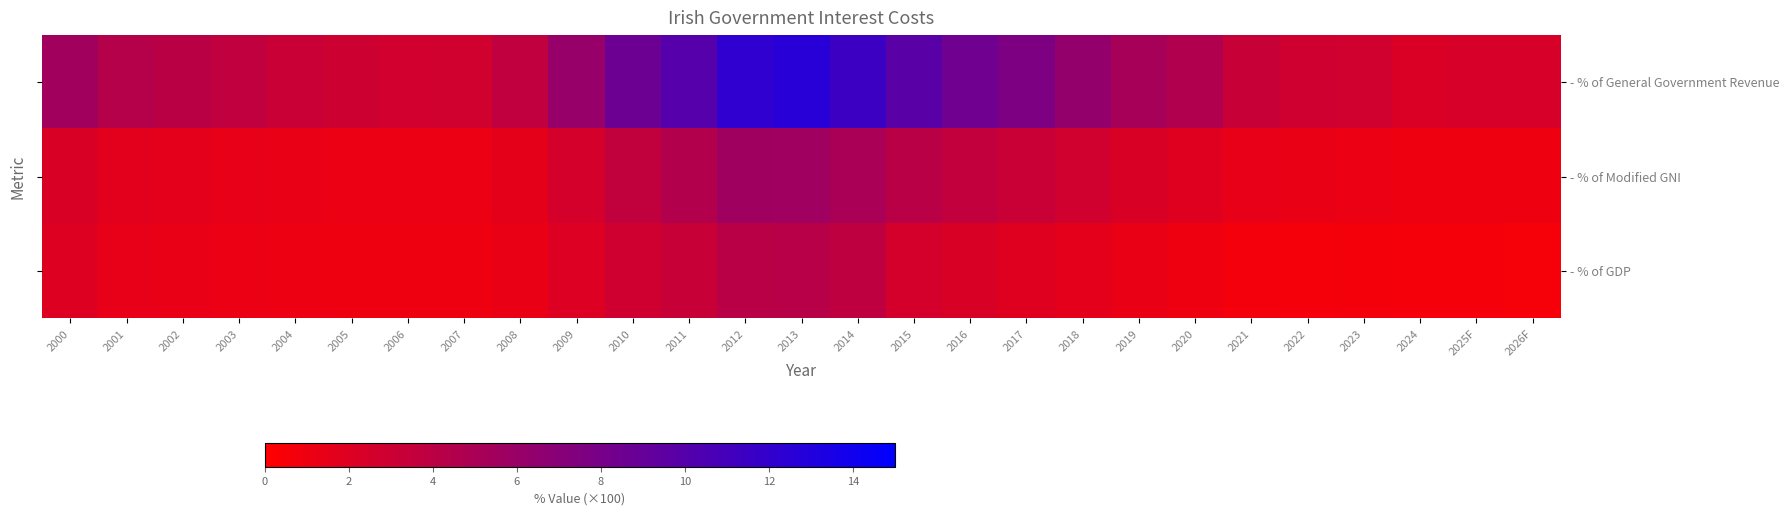

What is the sum of the - % of General Government Revenue values at 2007 and 2023?

5.6